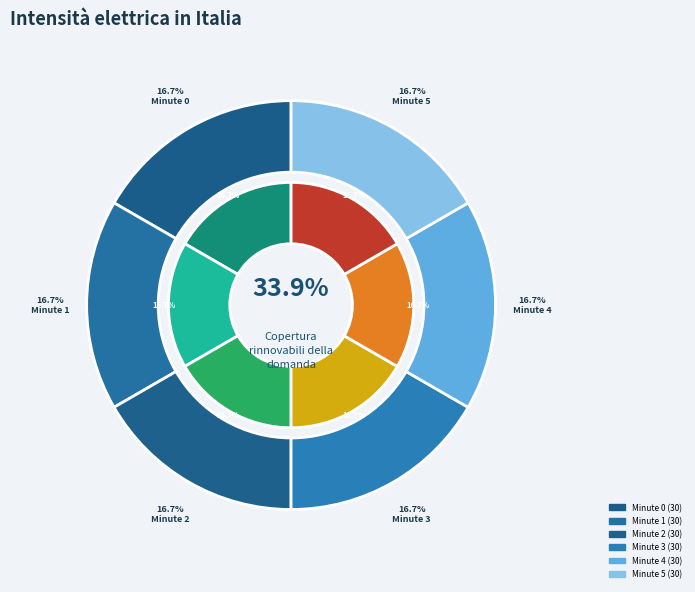

Is it true that 14 is 19% of the pie?

False